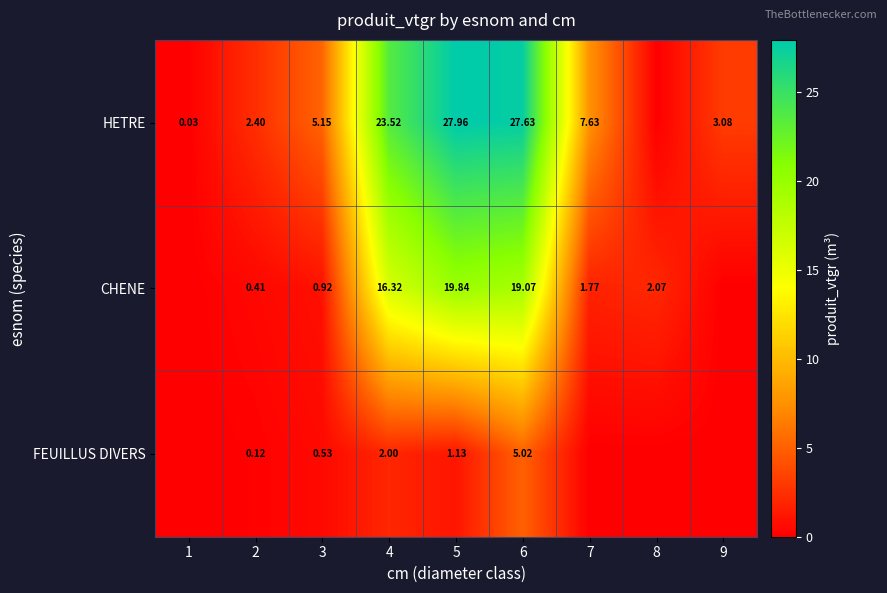

Is the value of CHENE at 5 greater than the value of HETRE at 7?

Yes